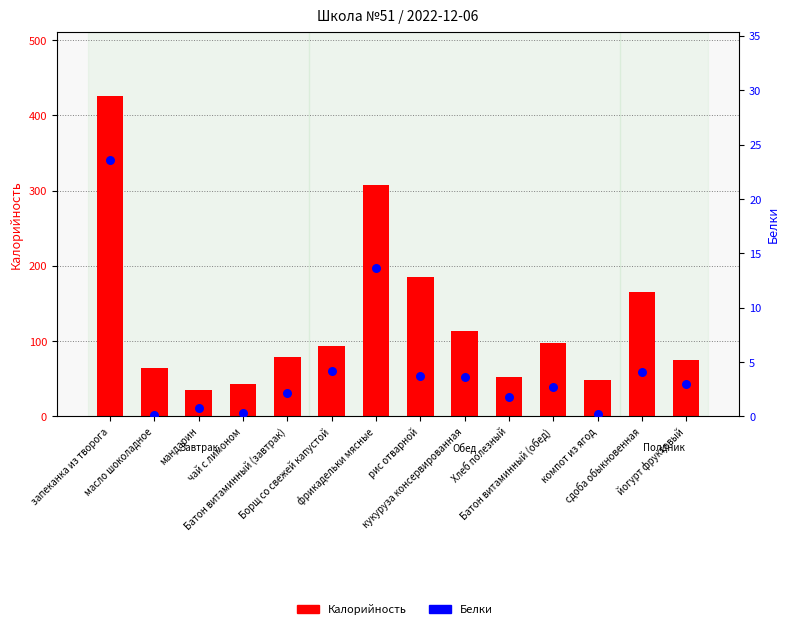

Which series reaches the maximum Y coordinate?

Калорийность